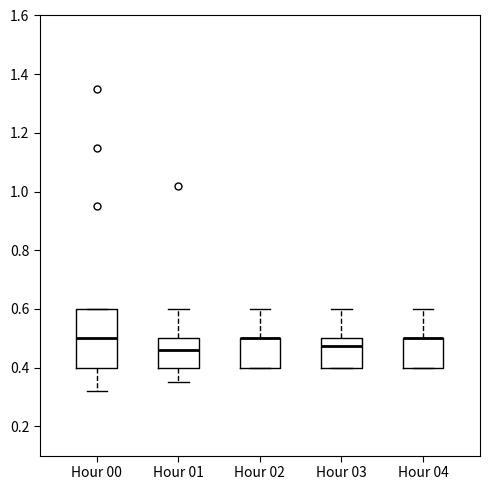

Which box is the tallest, from its lower edge to its upper edge?

Hour 00